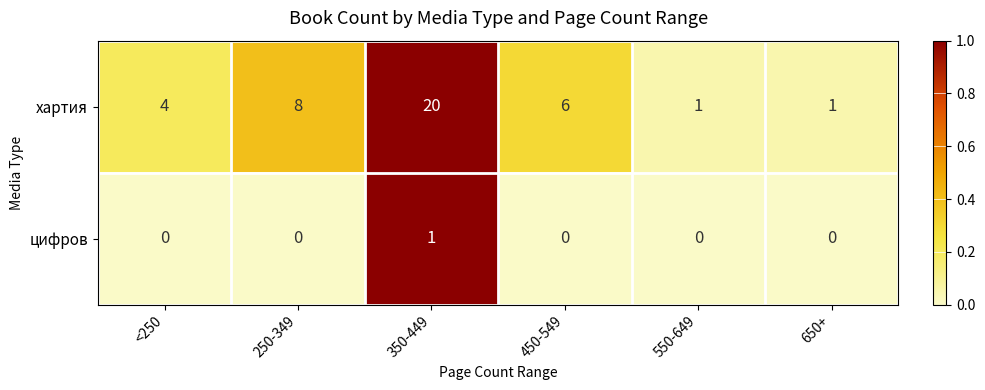

Reading right to left, transcribe all the data shown in this chart.

хартия: 1	1	6	20	8	4
цифров: 0	0	0	1	0	0